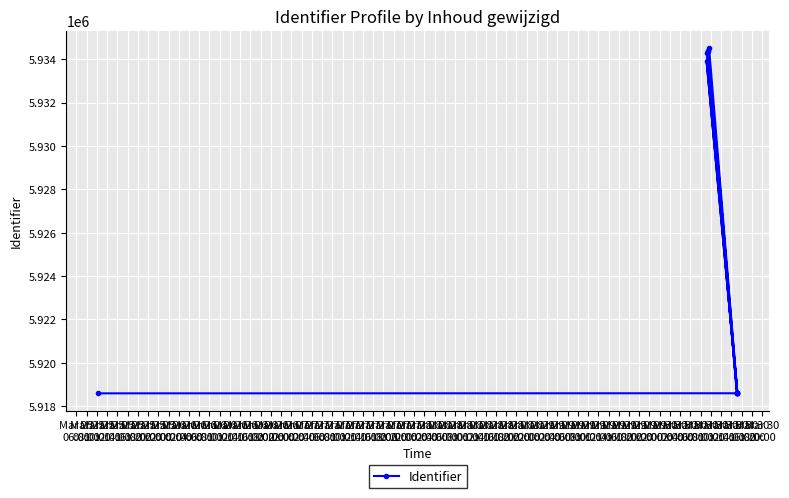

What is the value of the 8th point from the left?

5918599